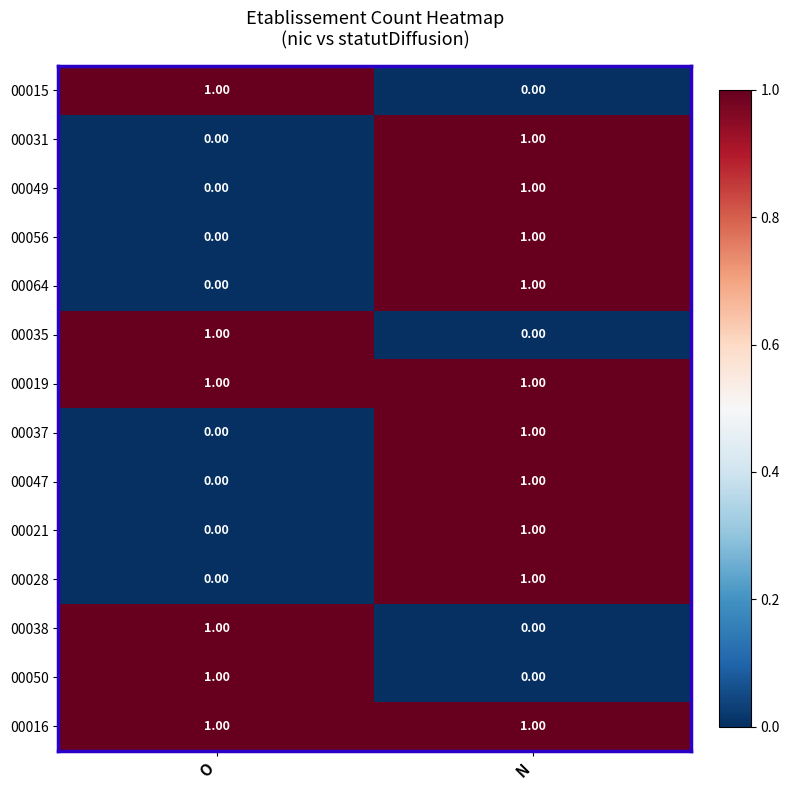

Which category has the highest value in the 00056 series?

N